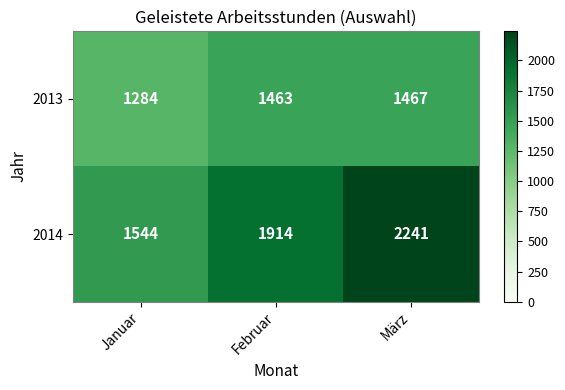

What is the spread (max minus min) of values at März?

774